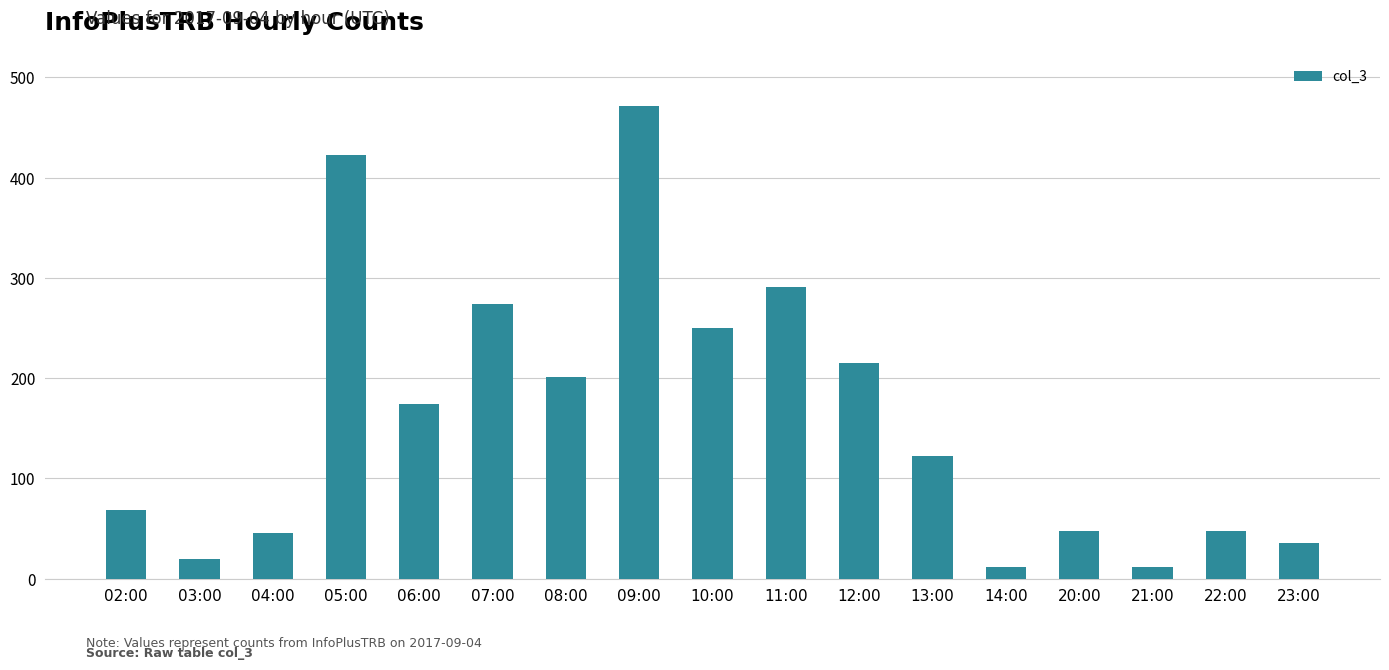

The value at 11:00 is 516. True or false?

False